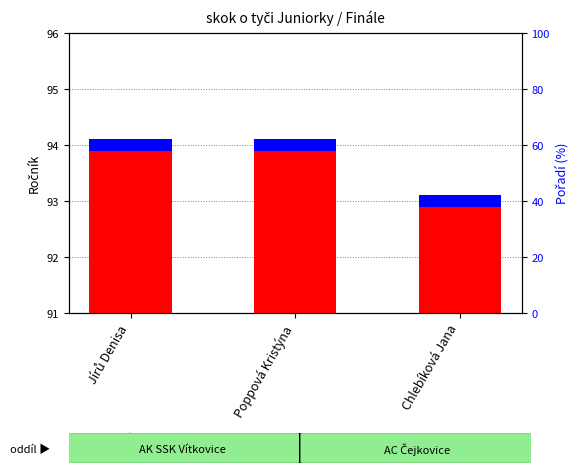

What is the label of the 3rd bar from the left?

Chlebíková Jana